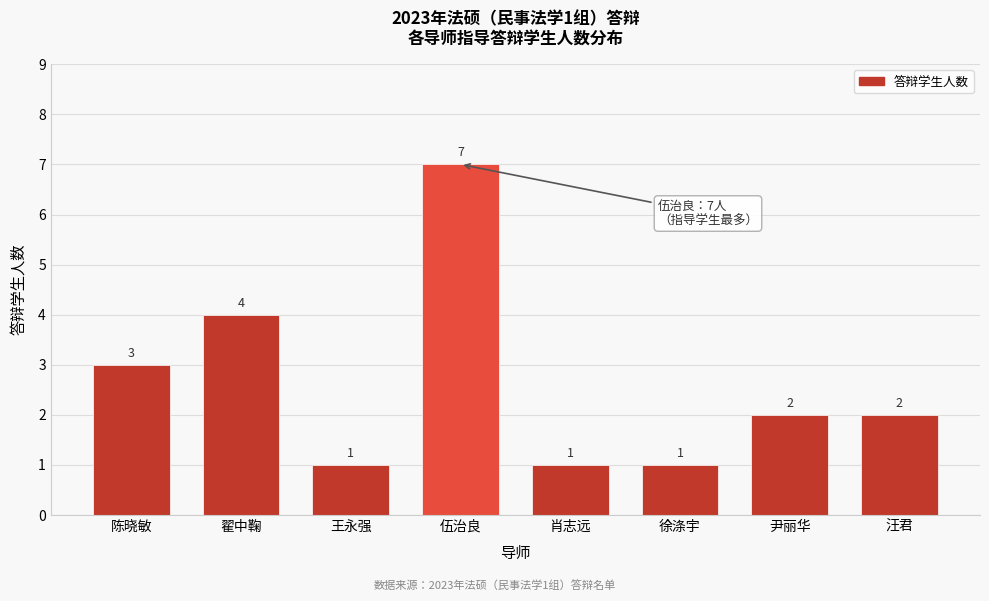

Reading right to left, extract all data points from this chart.

汪君=2	尹丽华=2	徐涤宇=1	肖志远=1	伍治良=7	王永强=1	翟中鞠=4	陈晓敏=3